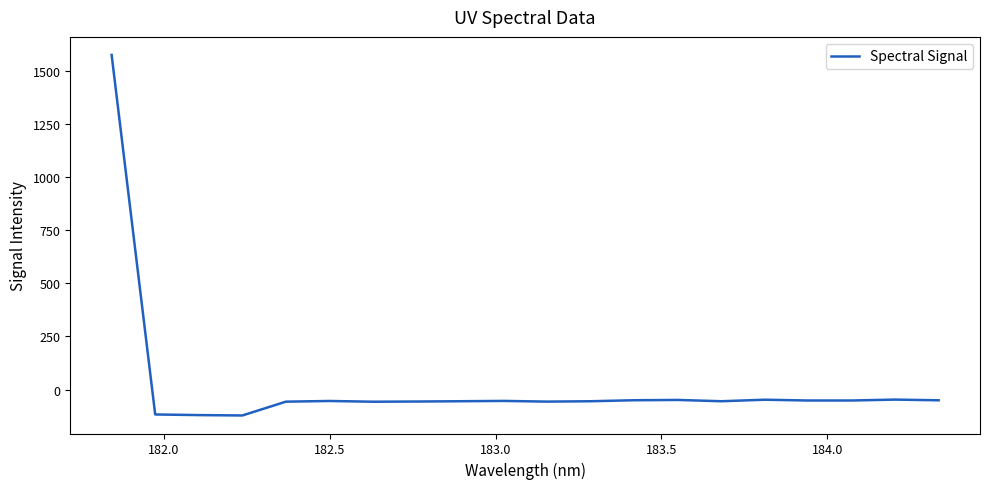

How many series are shown in this chart?

1